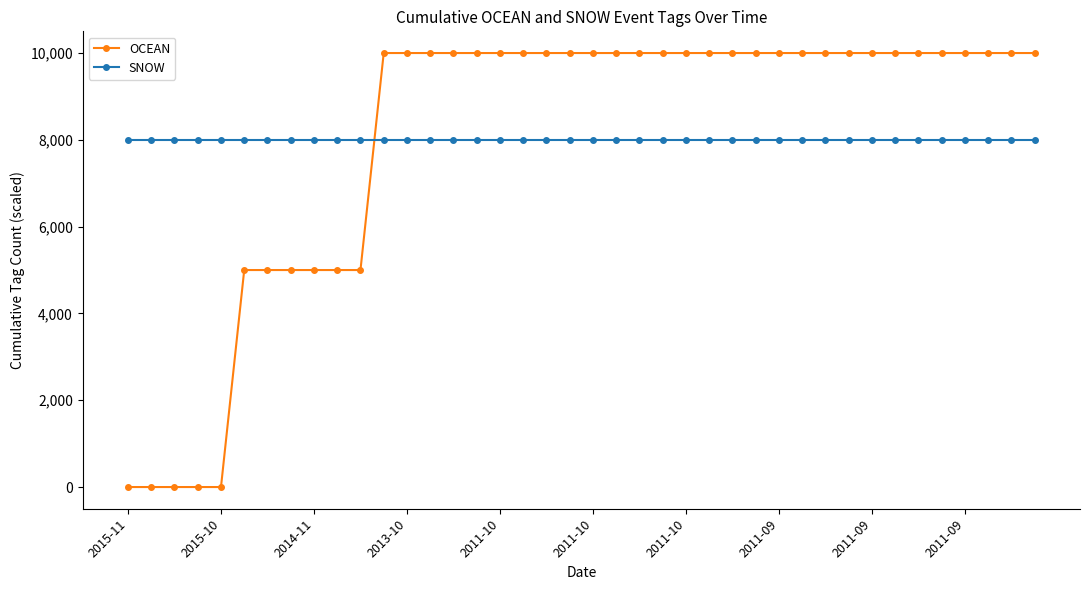

Rank the series by their maximum value, from lowest to highest.

SNOW, OCEAN